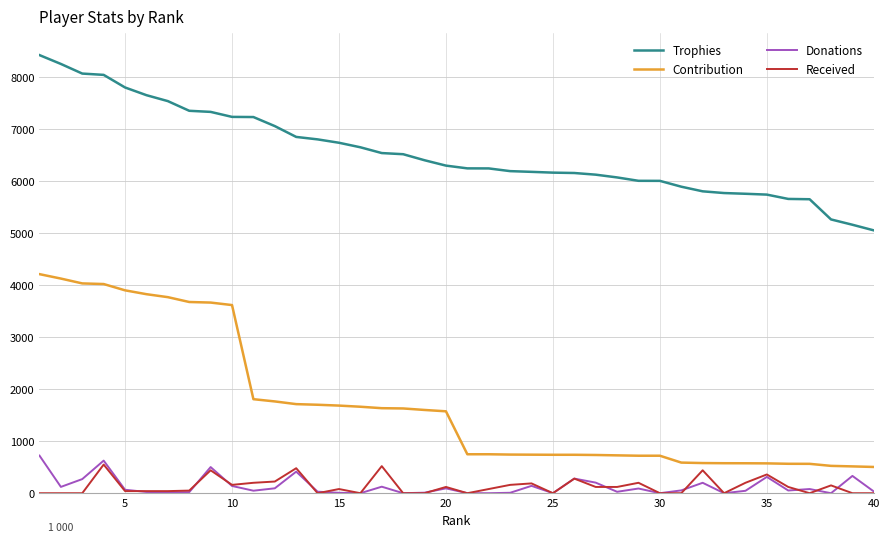

Which series has the largest range (max minus min)?

Contribution